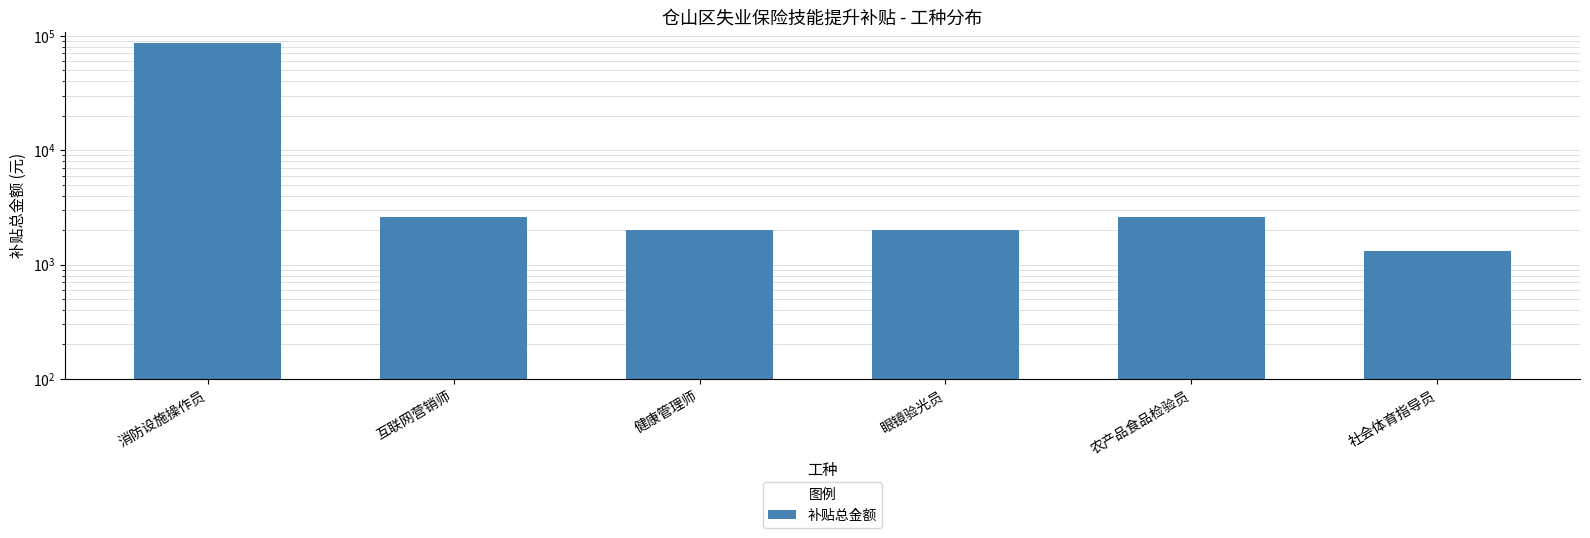

True or false: the data shows 3175 at 健康管理师.

False